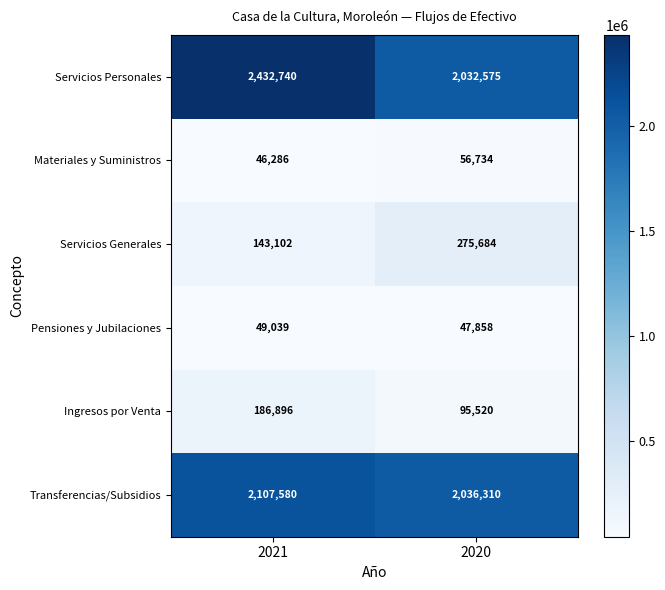

Which series changed the most between 2021 and 2020?

Servicios Personales